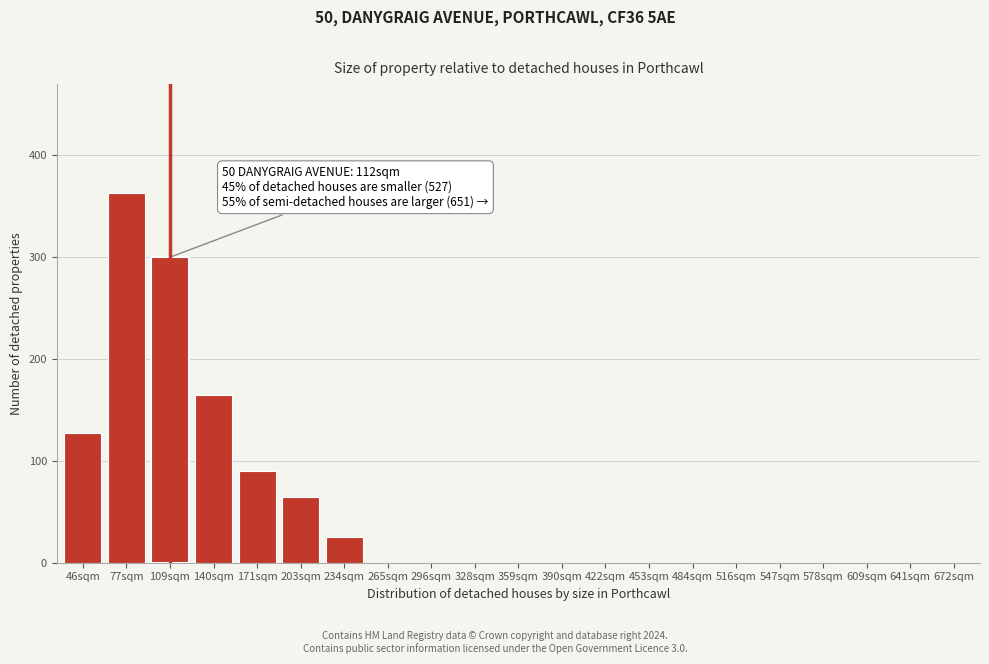

Reading right to left, list all the values displayed in this chart.

672sqm=0	641sqm=0	609sqm=0	578sqm=0	547sqm=0	516sqm=0	484sqm=0	453sqm=0	422sqm=0	390sqm=0	359sqm=0	328sqm=0	296sqm=0	265sqm=0	234sqm=25	203sqm=65	171sqm=90	140sqm=165	109sqm=300	77sqm=363	46sqm=127